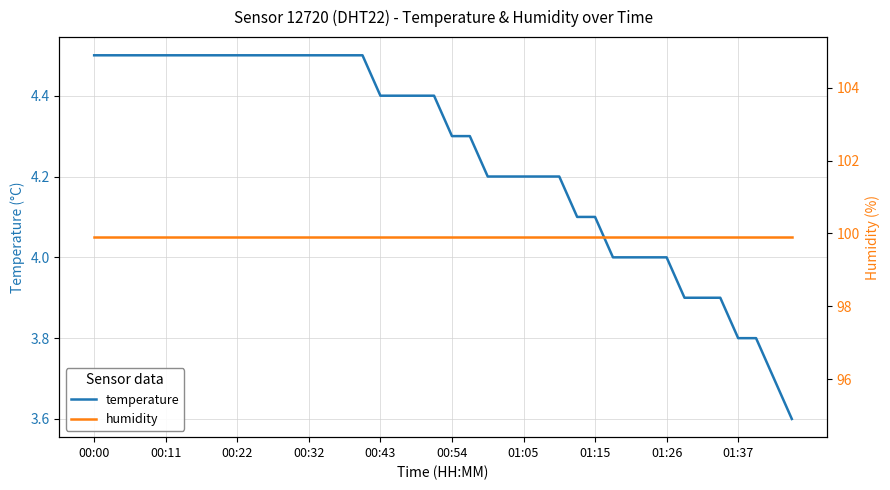

Read the humidity value at 00:00.

99.9